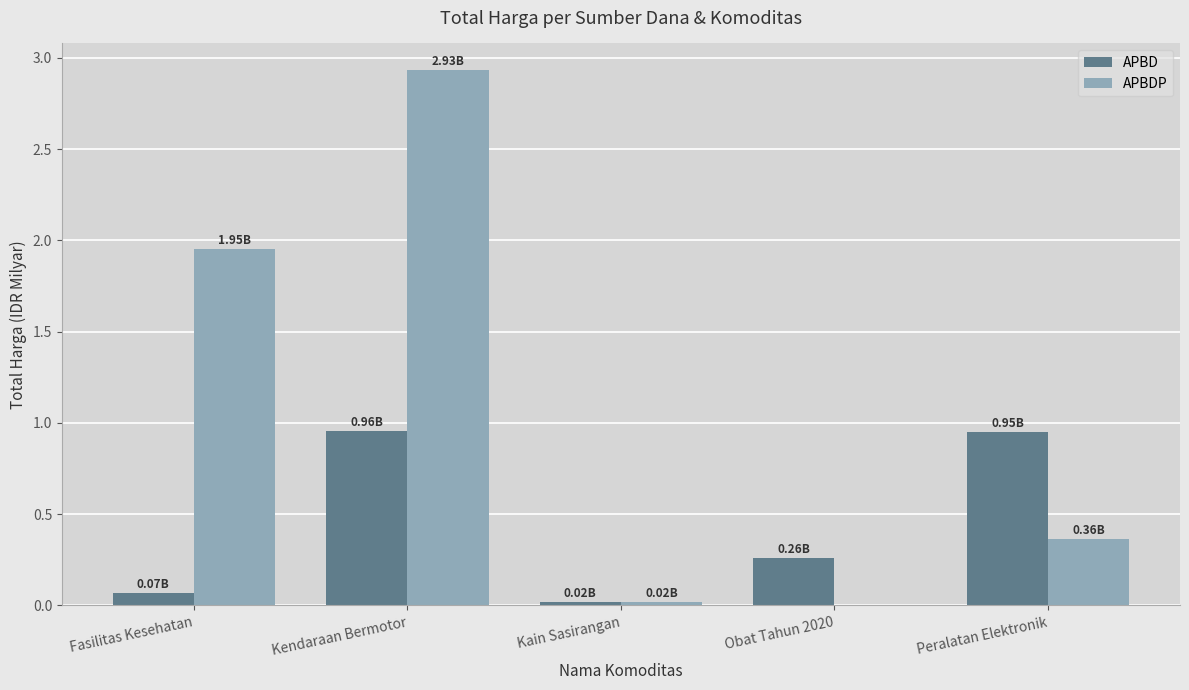

At which category is the sum across all series the highest?

Kendaraan Bermotor